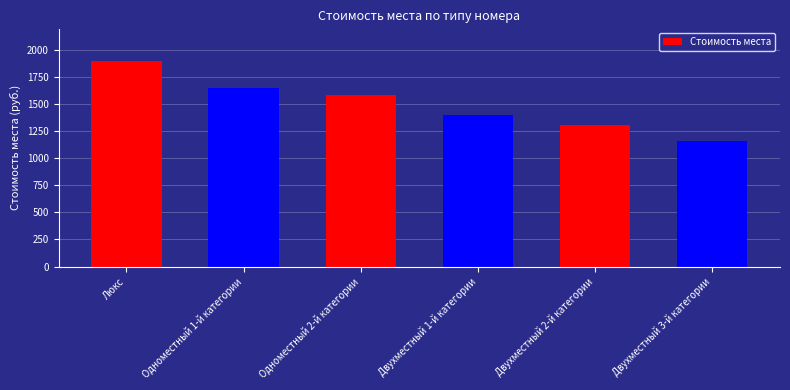

The chart shows a value of 778 at Двухместный 1-й категории. True or false?

False